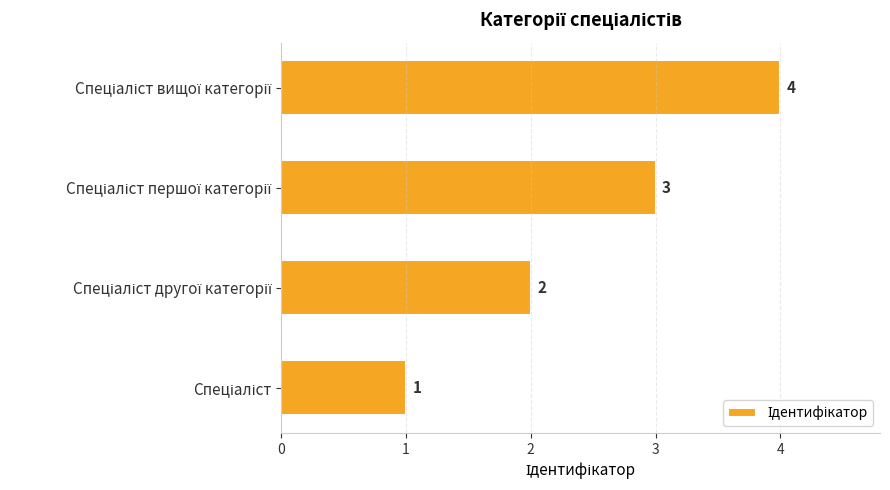

Count the values in the range 2 to 4.

3